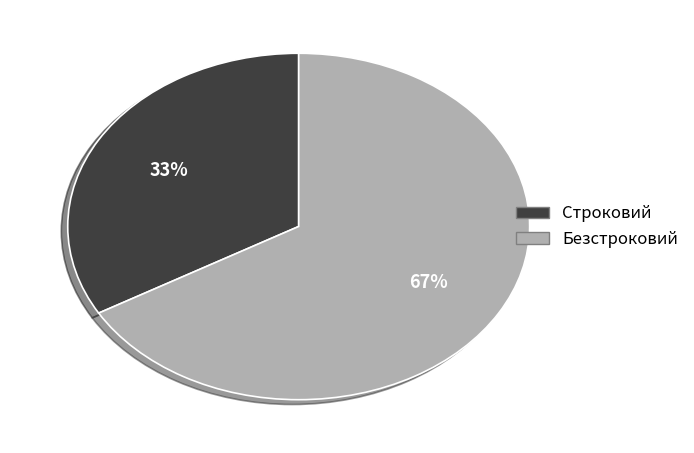

To the nearest percent, what percentage of the pie is Строковий?

33%